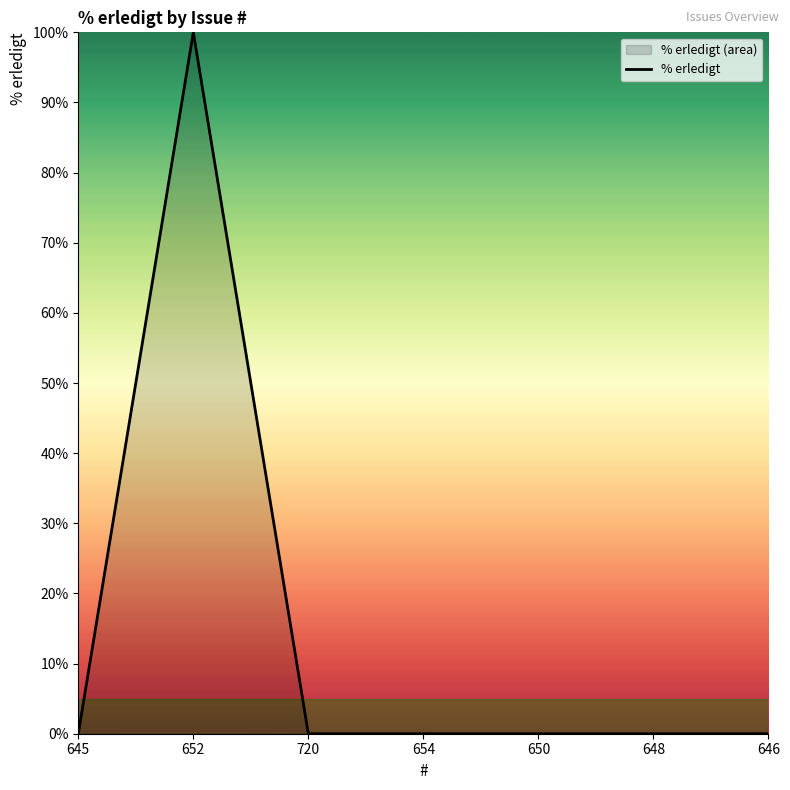

Is it true that the value at 648 is -53?

False